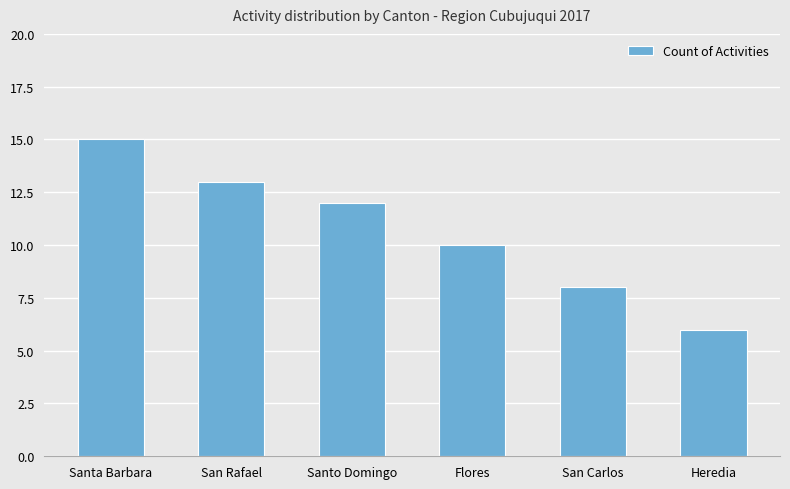

Rank the categories by value from highest to lowest.

Santa Barbara, San Rafael, Santo Domingo, Flores, San Carlos, Heredia